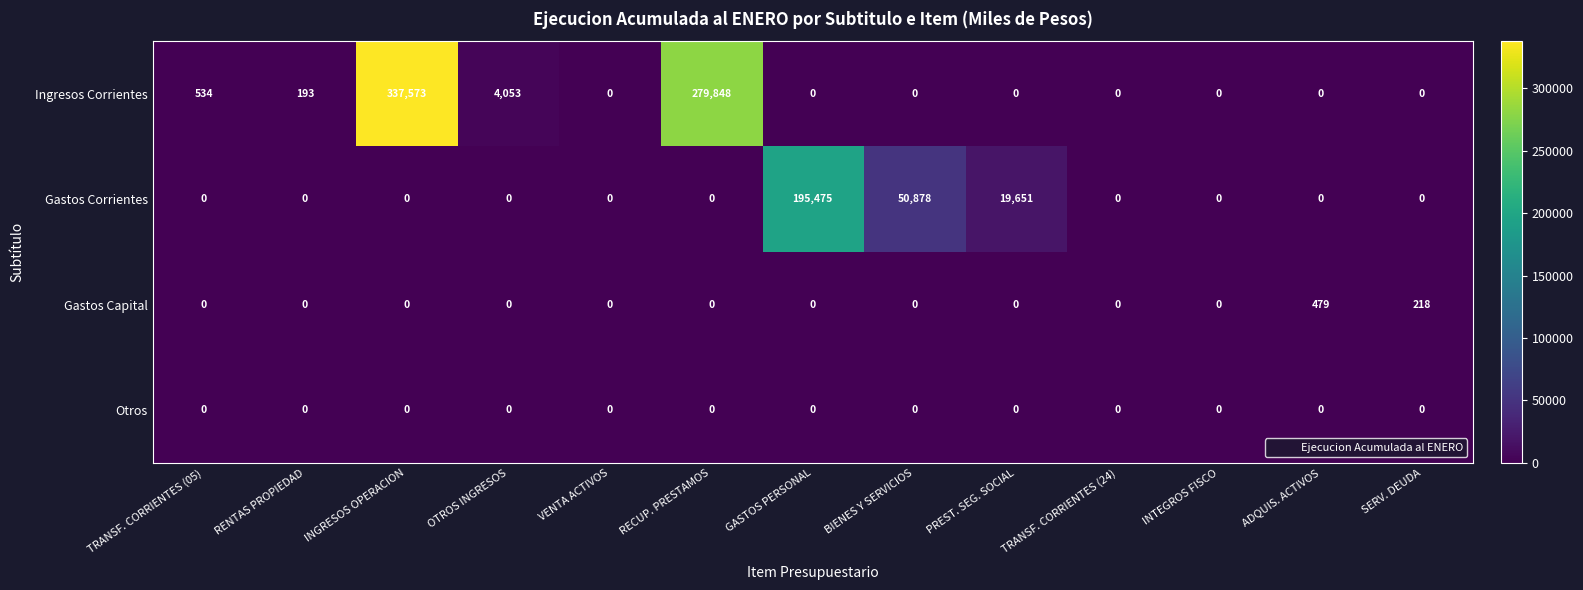

What is the difference between the Ingresos Corrientes values at BIENES Y SERVICIOS and INGRESOS OPERACION?

337573